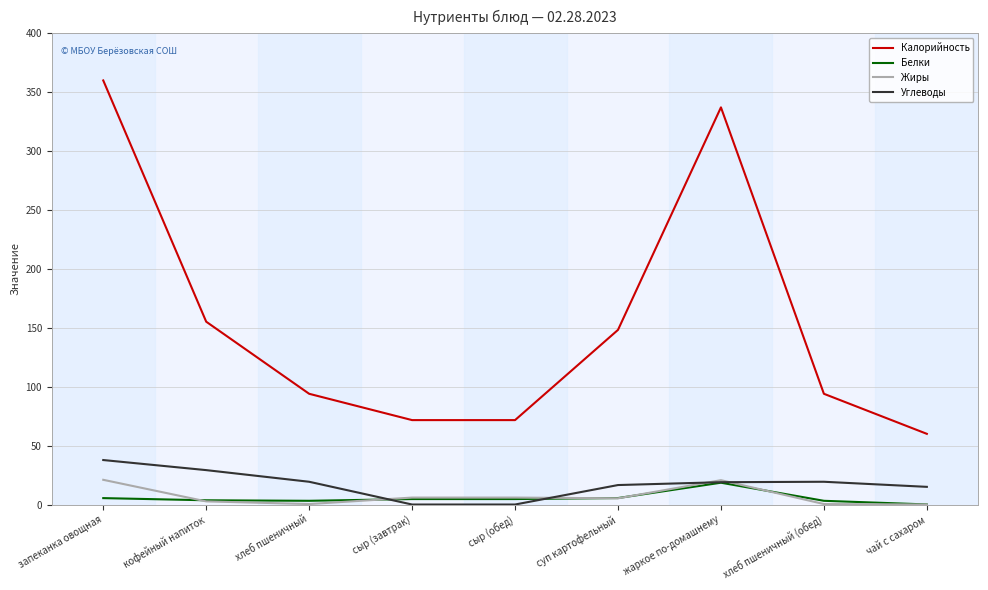

What is the highest value of the Белки series?

18.5